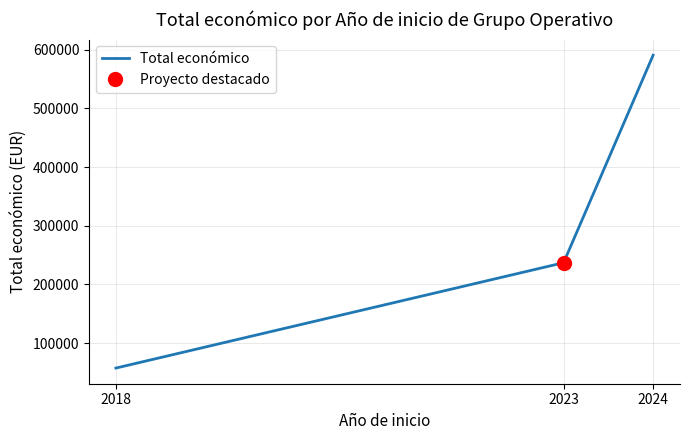

Rank the categories by value from lowest to highest.

2018, 2023, 2024